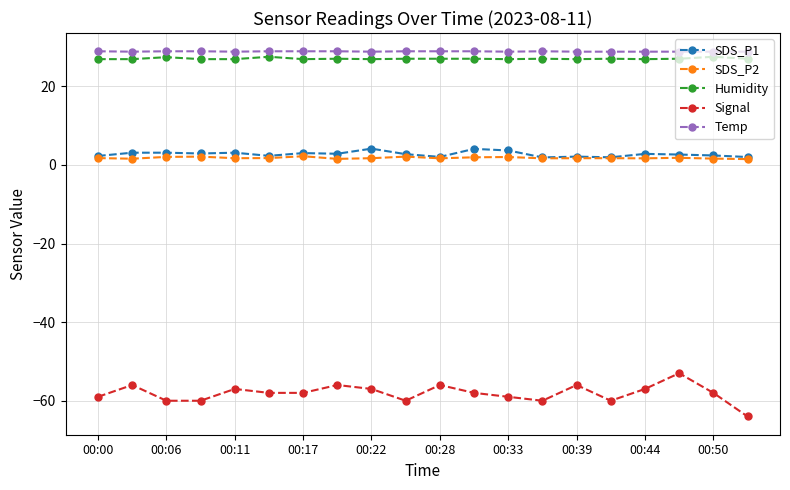

What is the value of the Humidity point at the 11th from the left?

27.0